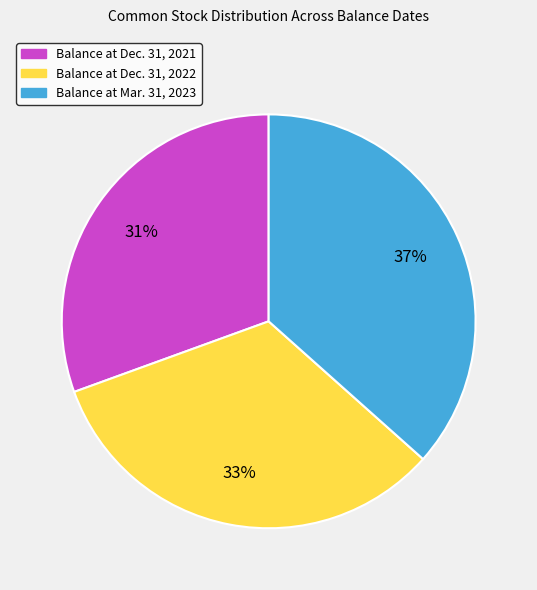

Do Balance at Dec. 31, 2021 and Balance at Mar. 31, 2023 together represent more than half of the pie?

Yes